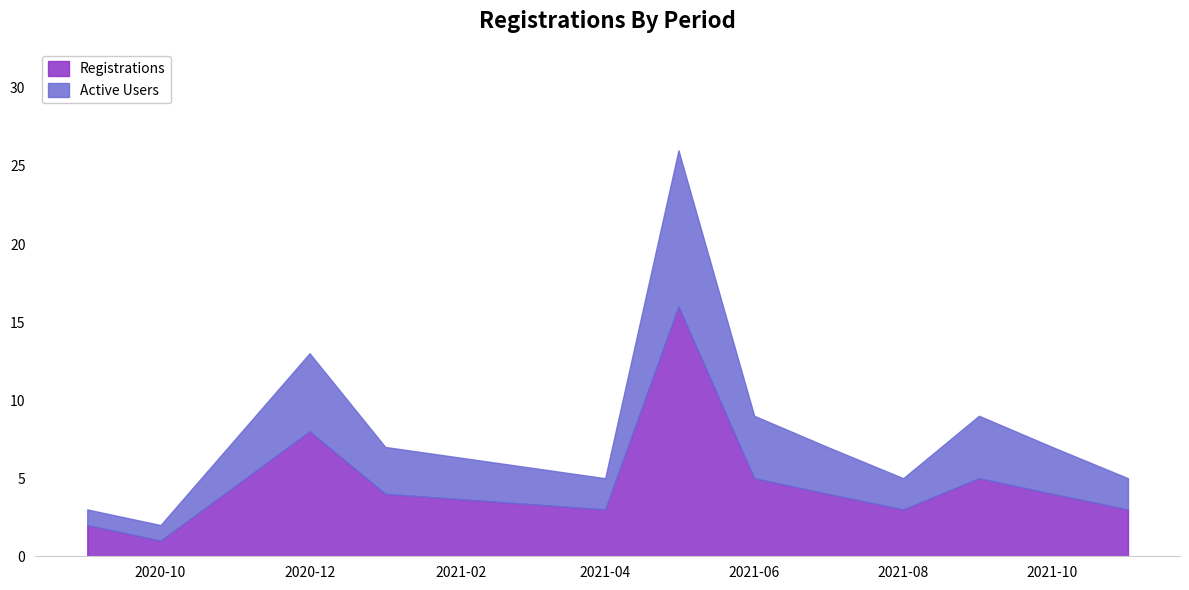

What is the difference between the maximum and minimum values in the Registrations series?

15